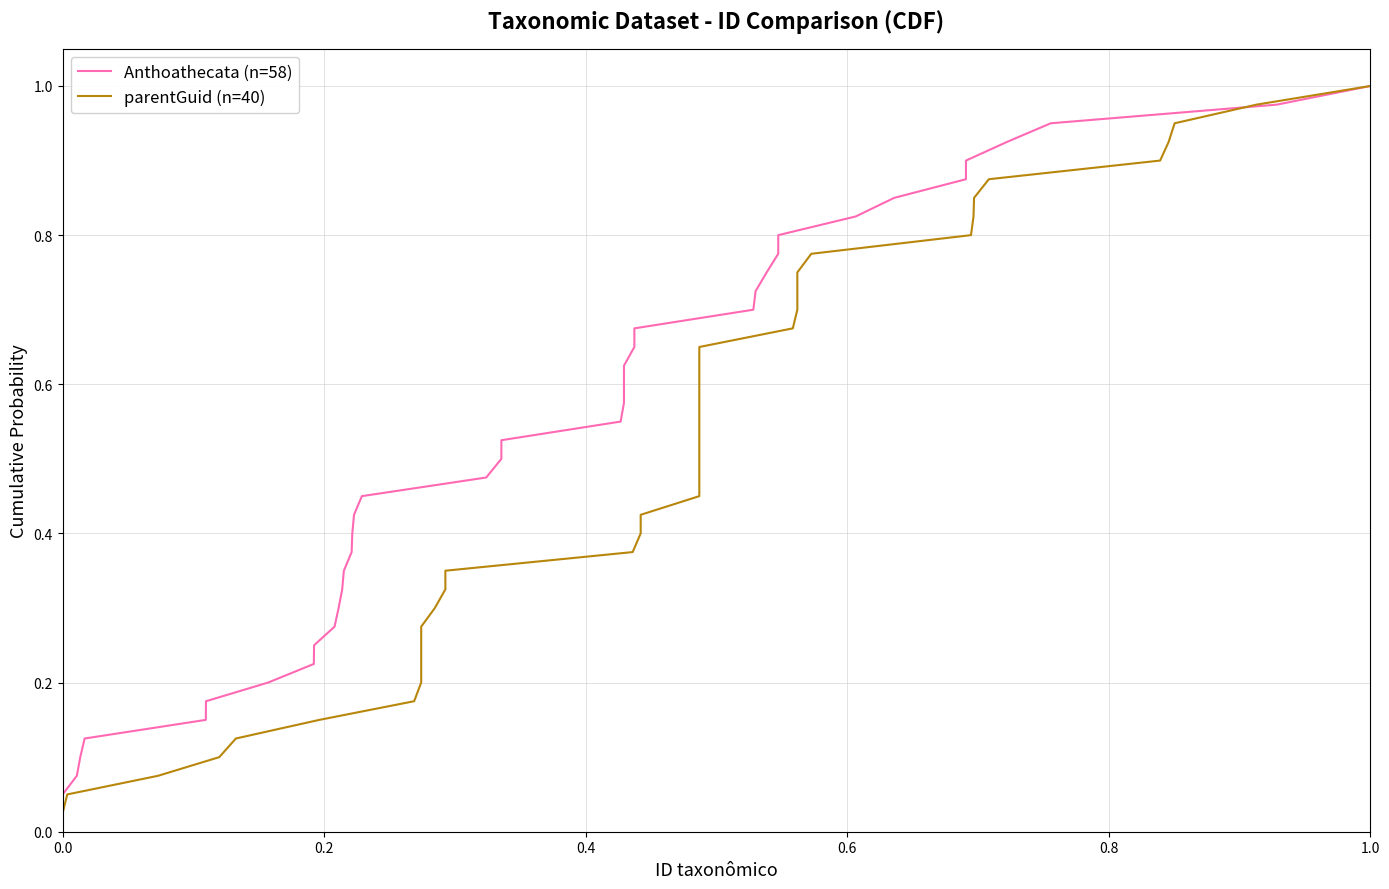

Which series has the largest range (max minus min)?

Anthoathecata (n=58)